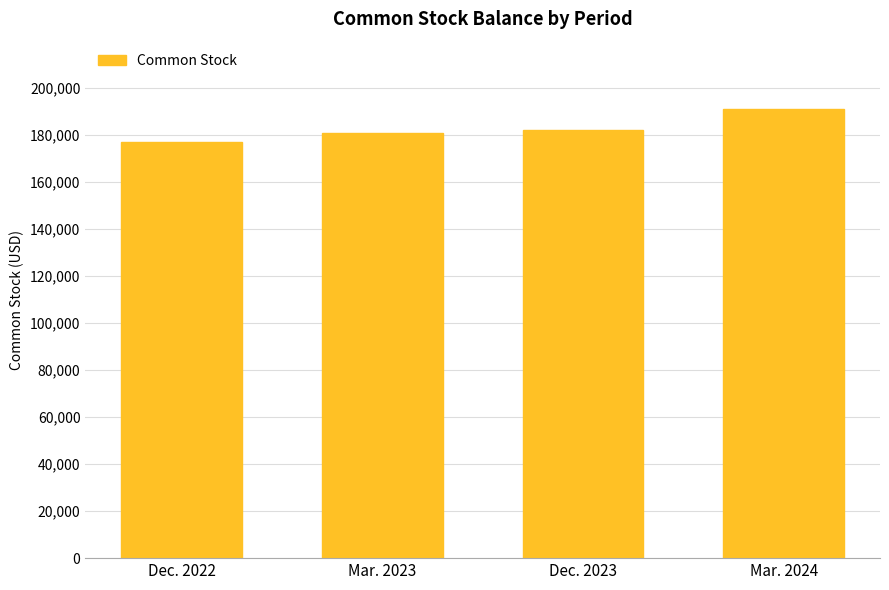

What is the sum of all values?

730721